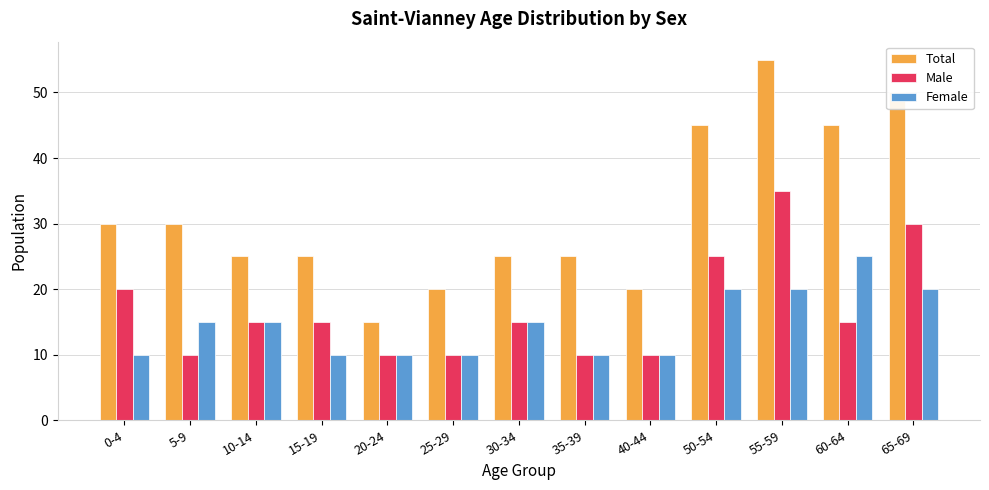

What is the spread (max minus min) of values at 25-29?

10